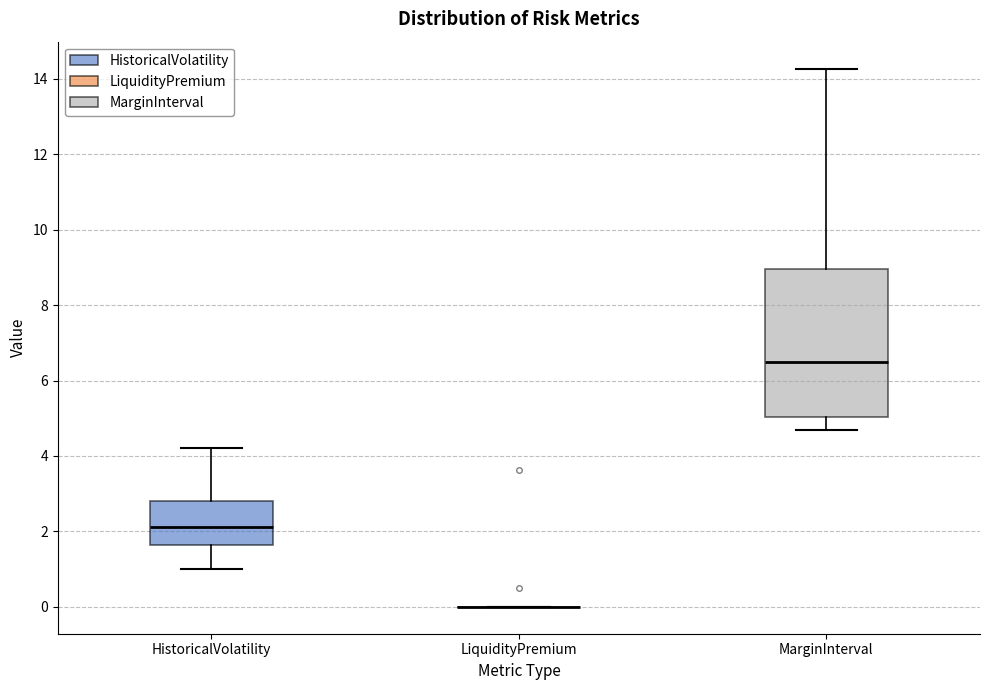

Reading left to right, read every box against the y-axis: the position of its median line, the range the box covers, and the ends of its whiskers. The values are not printed on the chart, so give them approximately, as read against the axis.

HistoricalVolatility: median 2.2, box 1.6 to 2.8, whiskers 1.0 to 4.2
LiquidityPremium: box collapsed to a line at 0.0, whiskers 0.0 to 0.0
MarginInterval: median 6.4, box 5.0 to 9.0, whiskers 4.6 to 14.2